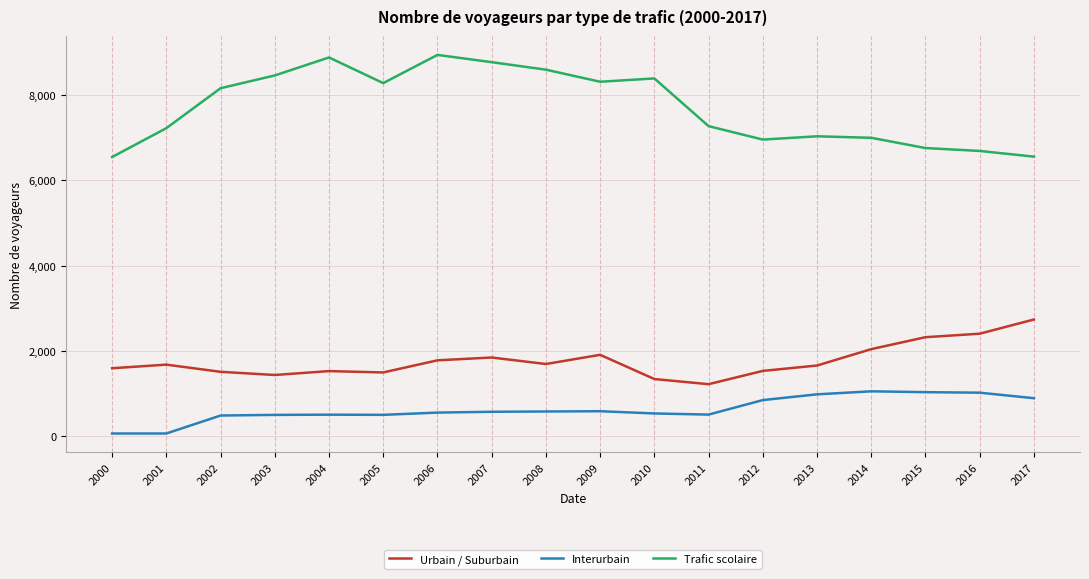

How many distinct data groups are displayed?

3